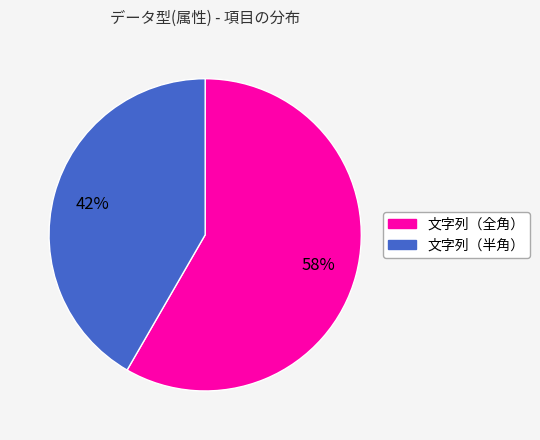

To the nearest percent, what is the average slice percentage?

50%